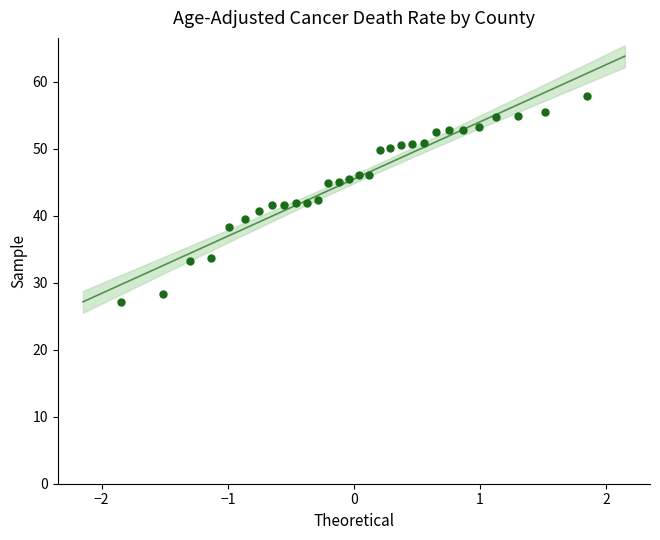

What is the range of Y values (max minus min)?

30.7